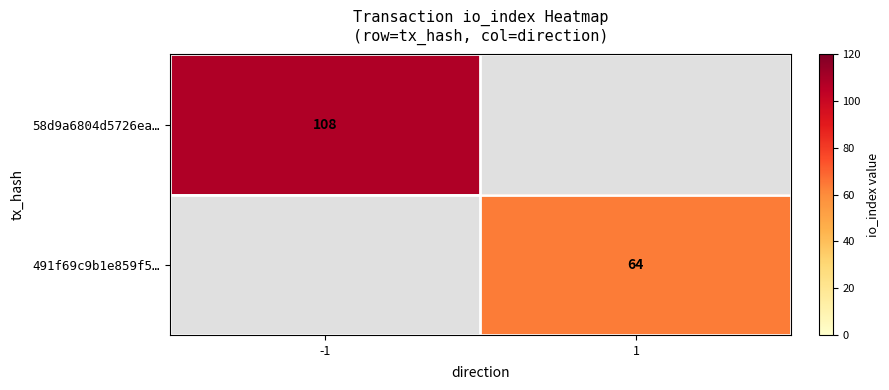

True or false: 58d9a6804d5726ea… has a value of 108 at -1.

True